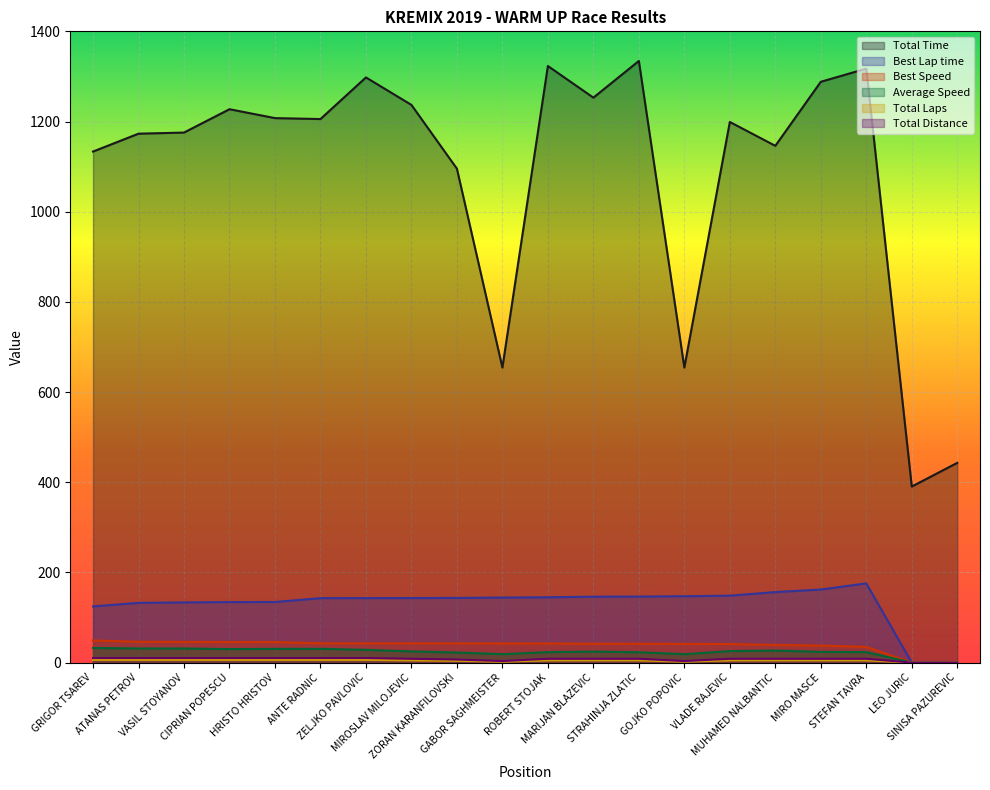

At how many categories does at least one series exceed 220?

20